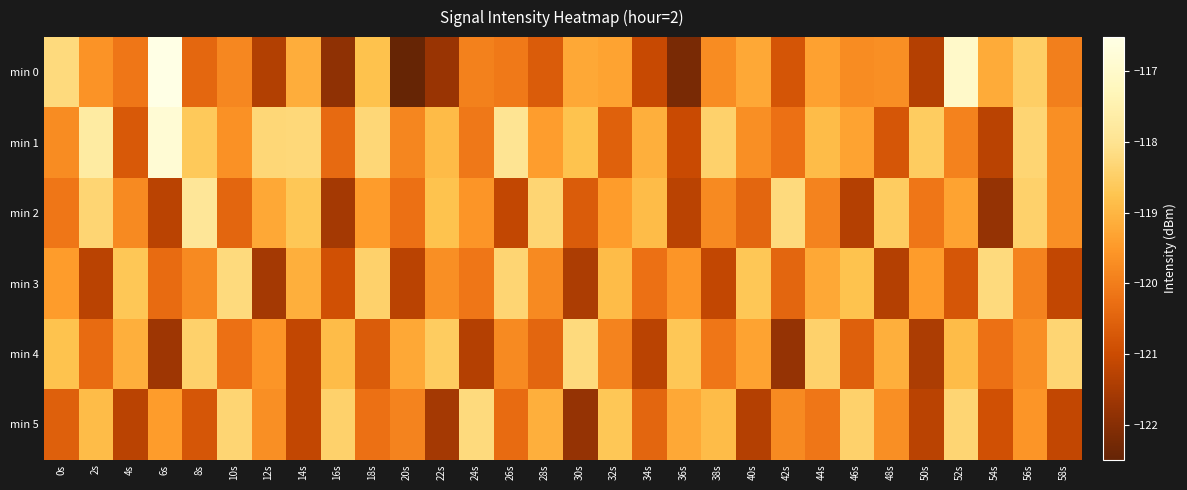

Count the number of data series in this chart.

6